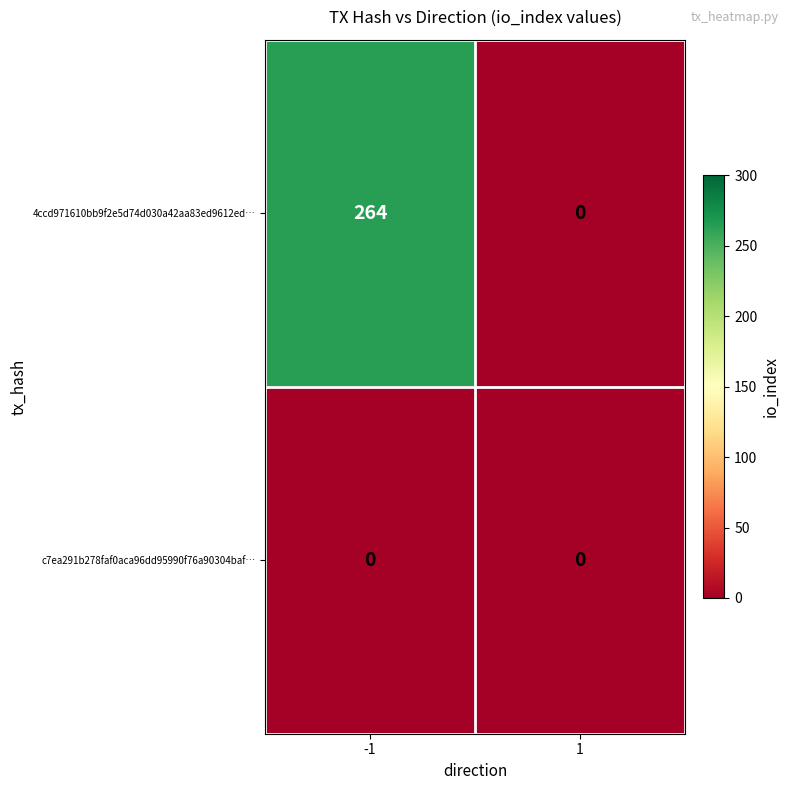

Reading right to left, list all the values displayed in this chart.

4ccd971610bb9f2e5d74d030a42aa83ed9612ed…: 0	264
c7ea291b278faf0aca96dd95990f76a90304baf…: 0	0